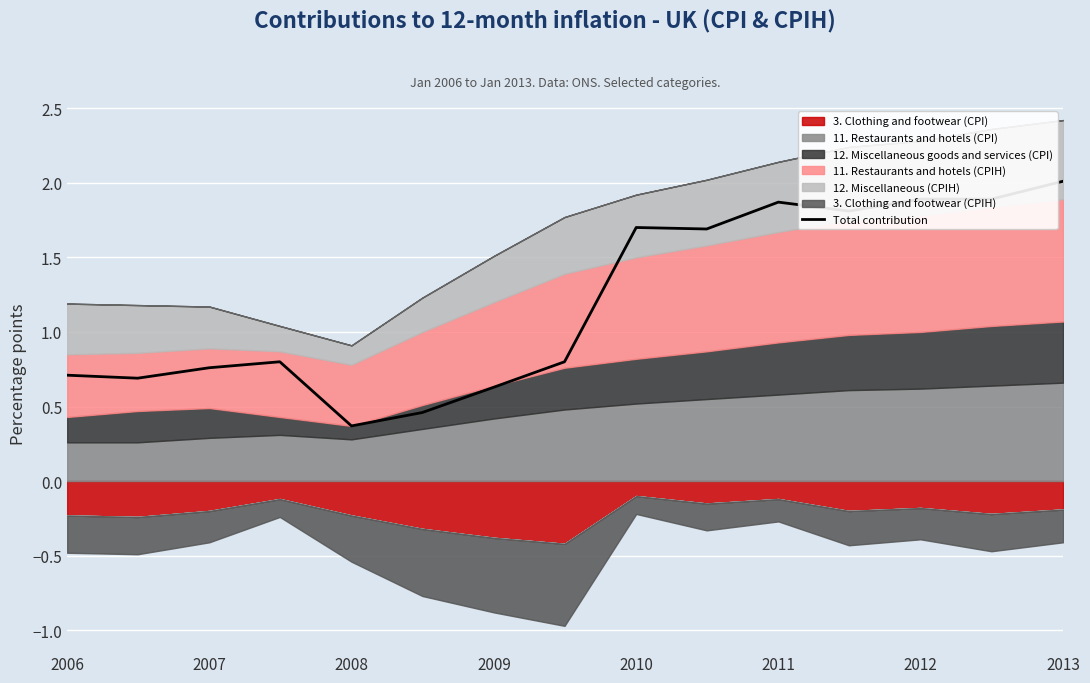

True or false: Total contribution has a value of 1.9 at 2011.

True